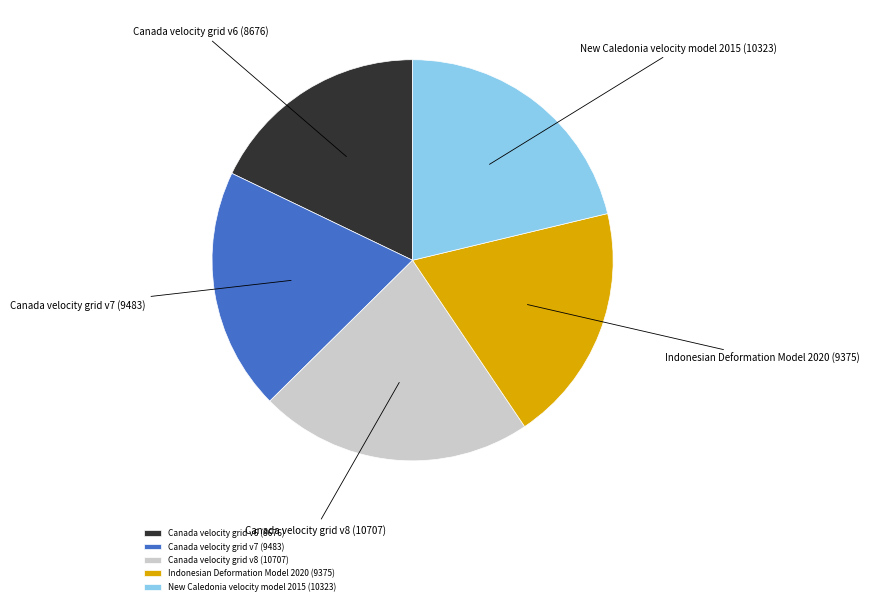

Is the sum of New Caledonia velocity model 2015 and Canada velocity grid v7 greater than half?

No